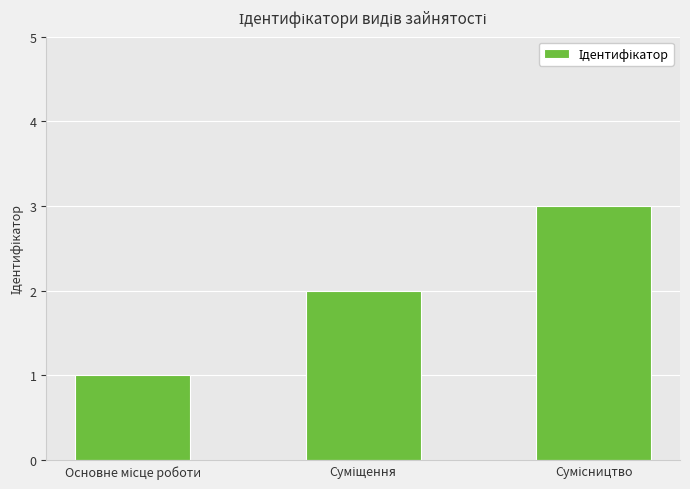

Count the number of categories in the chart.

3